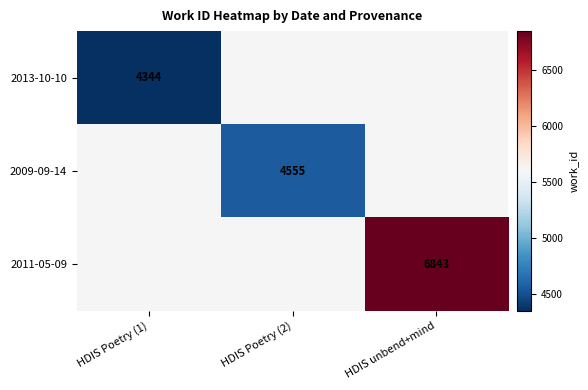

True or false: 2009-09-14 has a value of 7701 at HDIS Poetry (2).

False